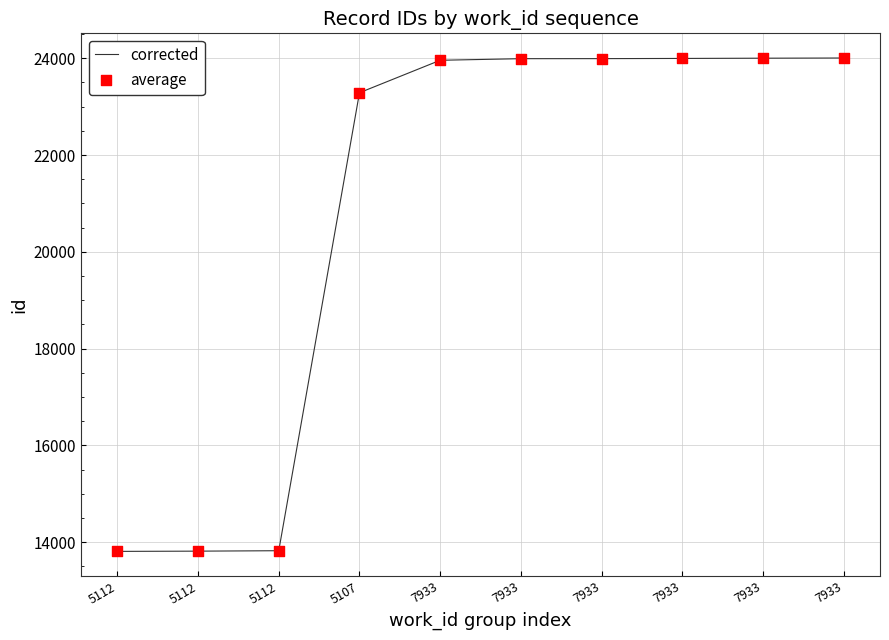

Is this an area chart (filled region under the line)?

No